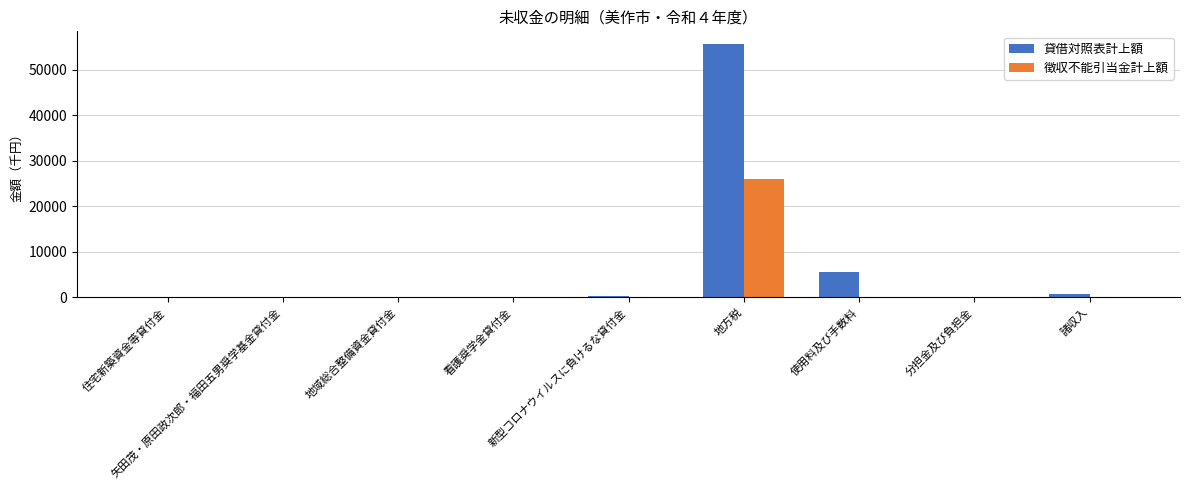

The value of 徴収不能引当金計上額 at 地方税 is 26041. True or false?

True